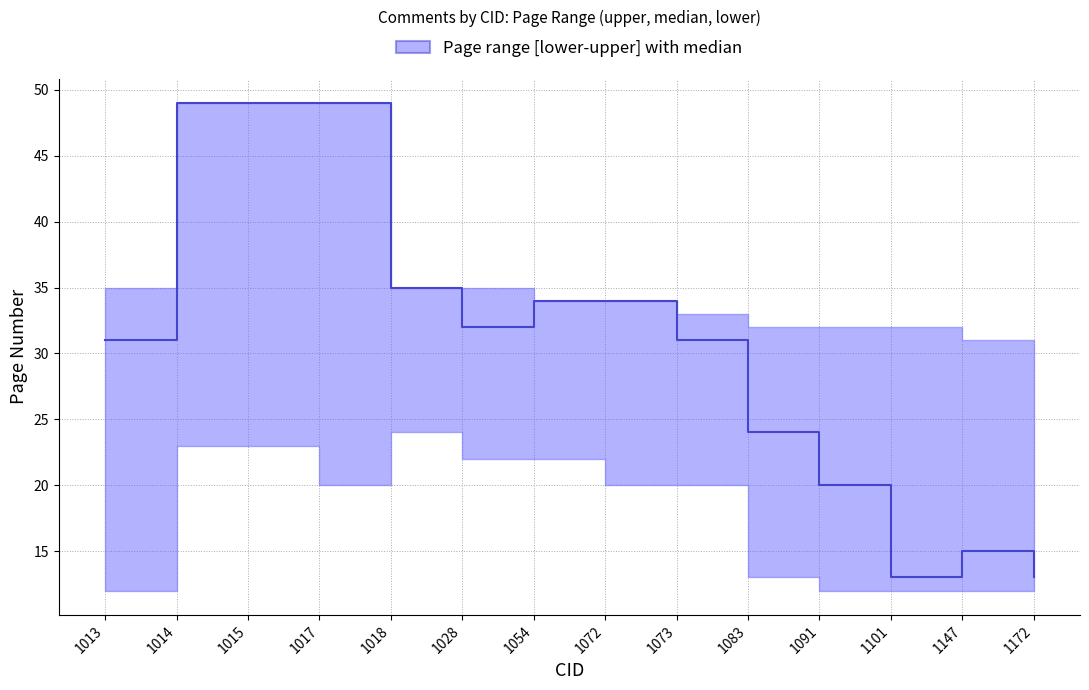

What is the sum of the values at 1147 and 1172?

28